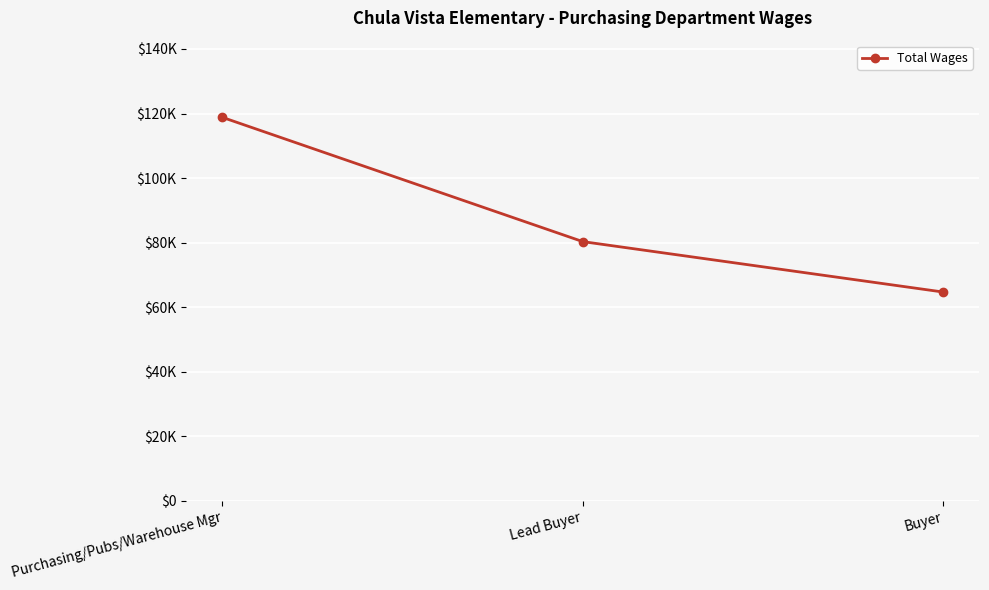

Does the chart have visible grid lines?

Yes